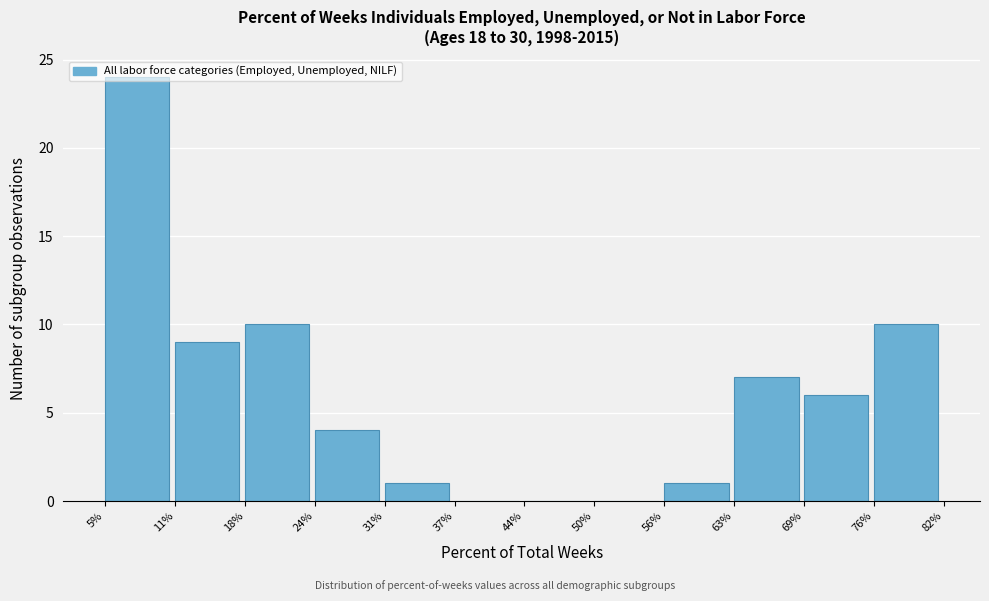

How tall is the bar that spans 18% to 24% on the x-axis? The values are not printed on the chart, so give them approximately, as read against the axis.

10